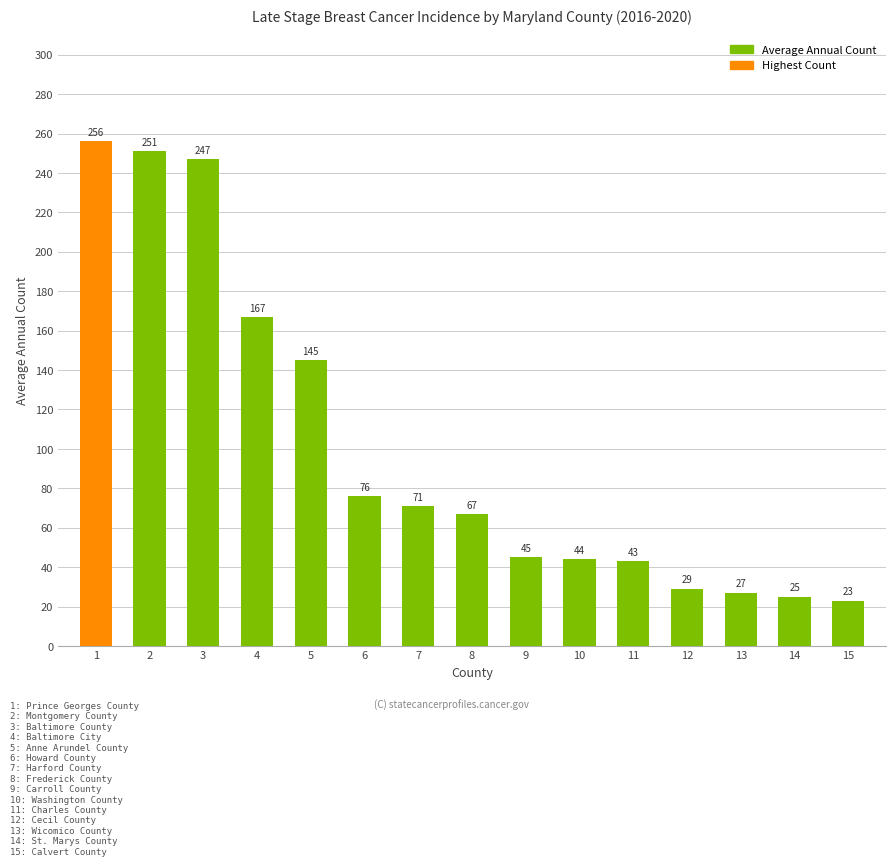

What is the minimum value shown in the chart?

23